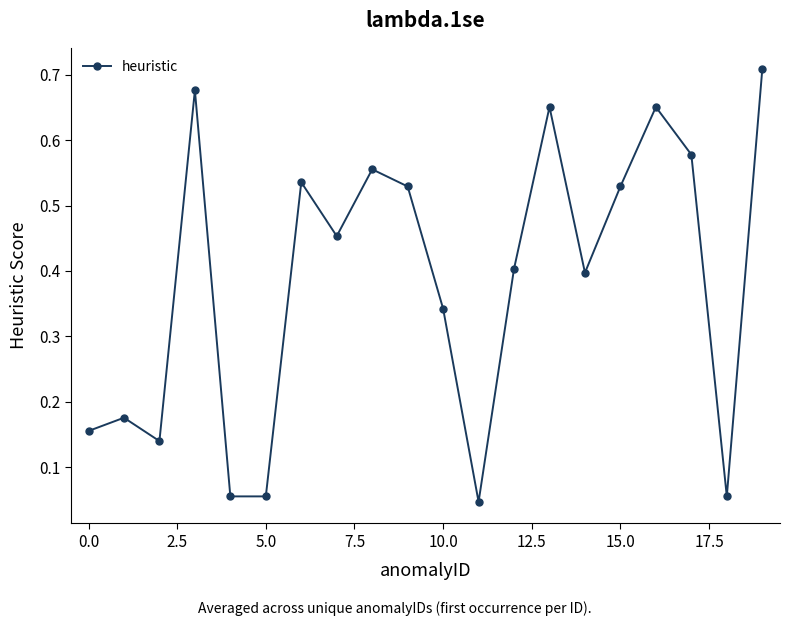

What is the sum of all values?

7.7